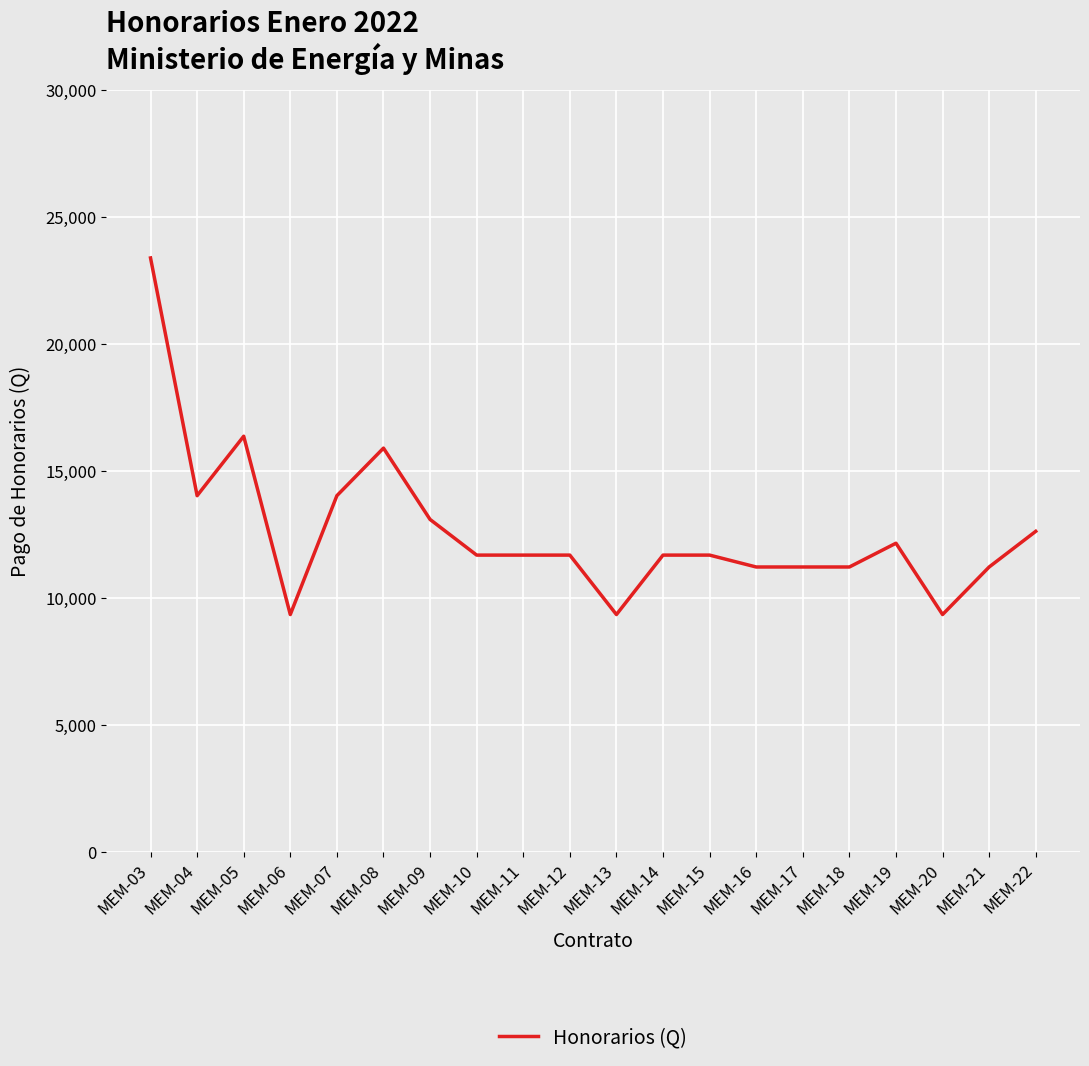

The value at MEM-12 is 11693.5. True or false?

True